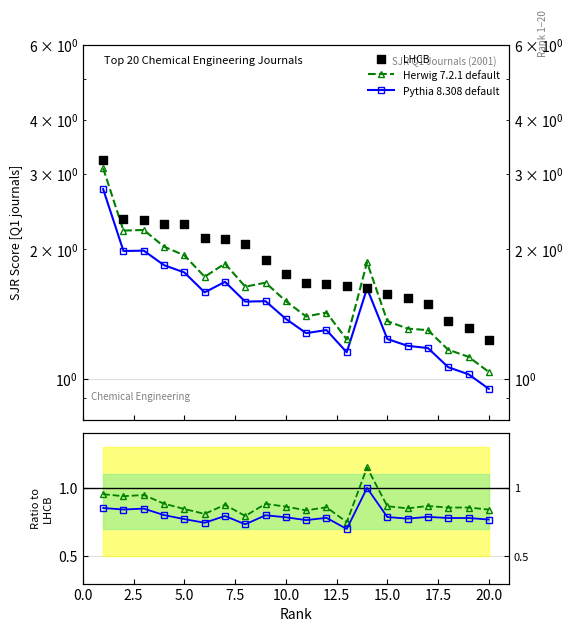

Which series has the widest spread of Y values?

LHCB